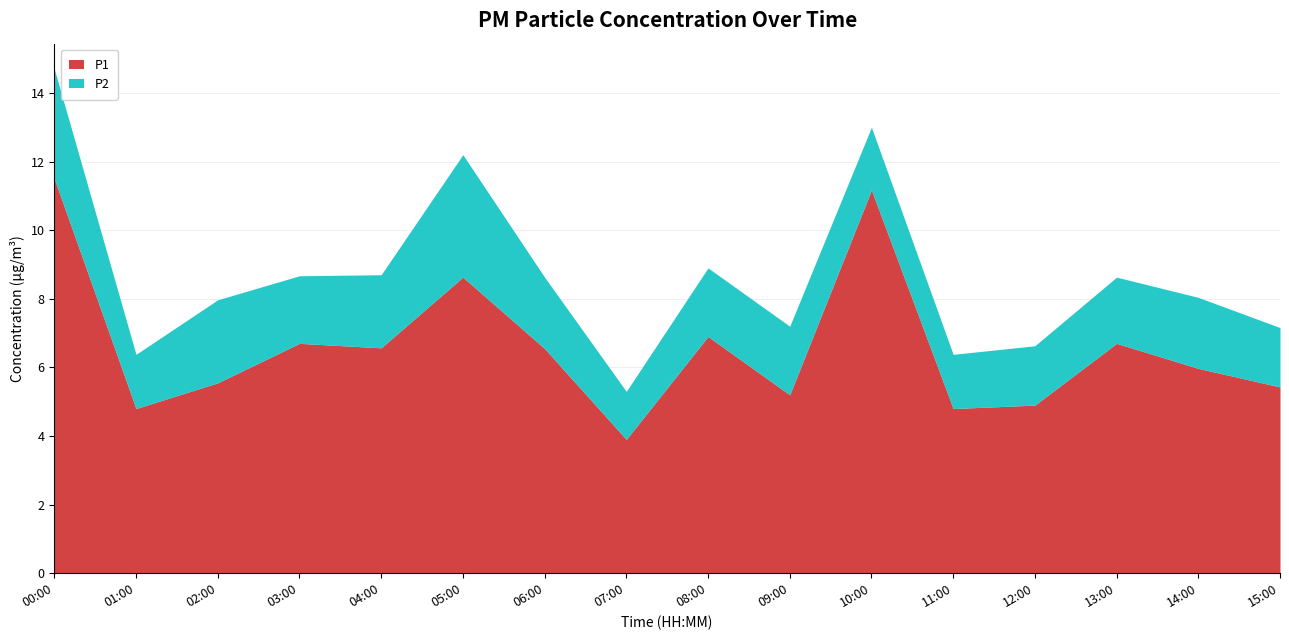

What is the smallest value displayed?

1.4